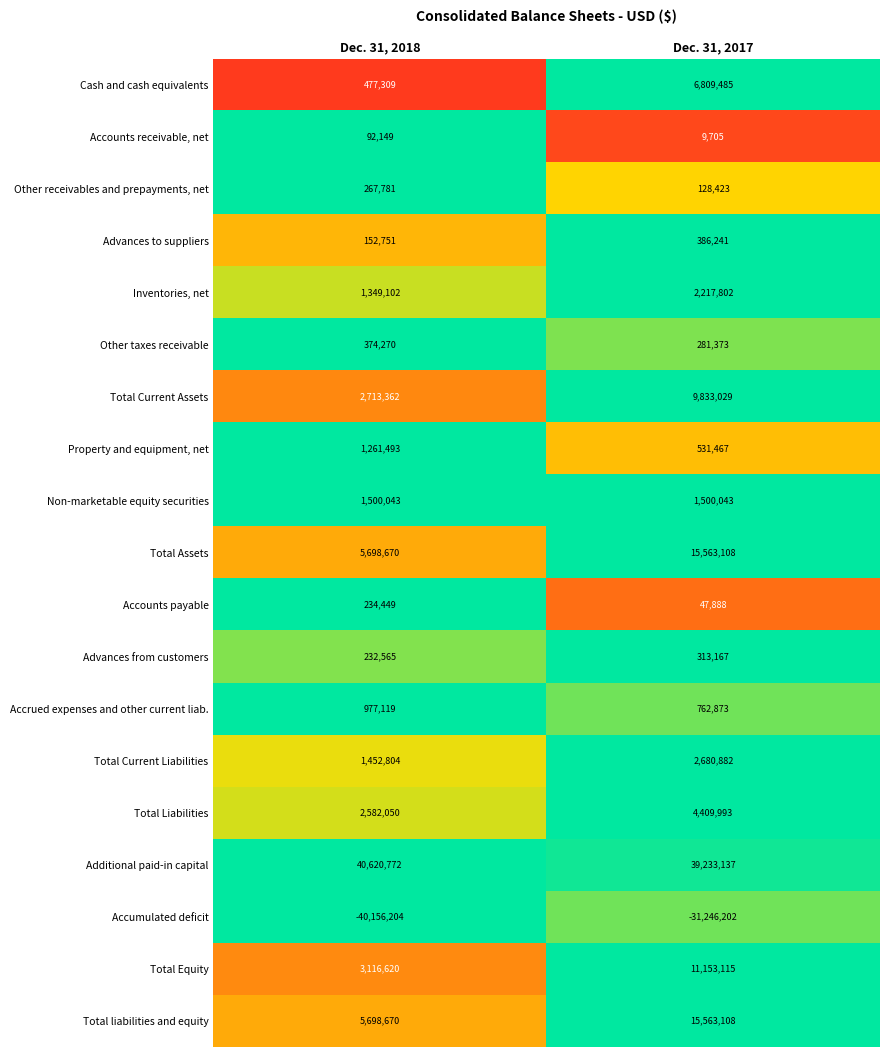

What value does the Additional paid-in capital series have at Dec. 31, 2018?

40620772